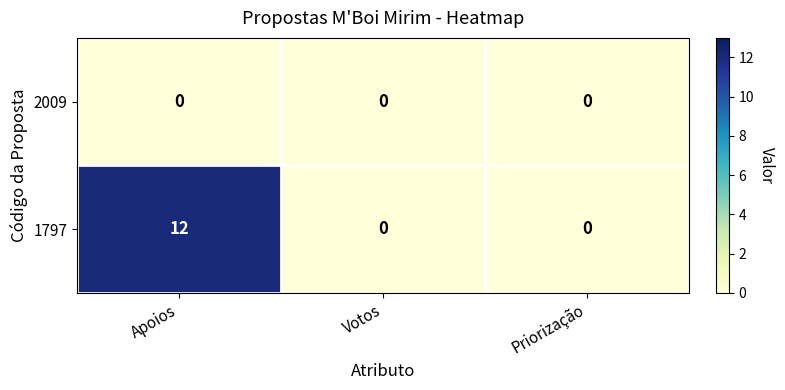

Reading left to right, transcribe all the data shown in this chart.

2009: 0	0	0
1797: 12	0	0